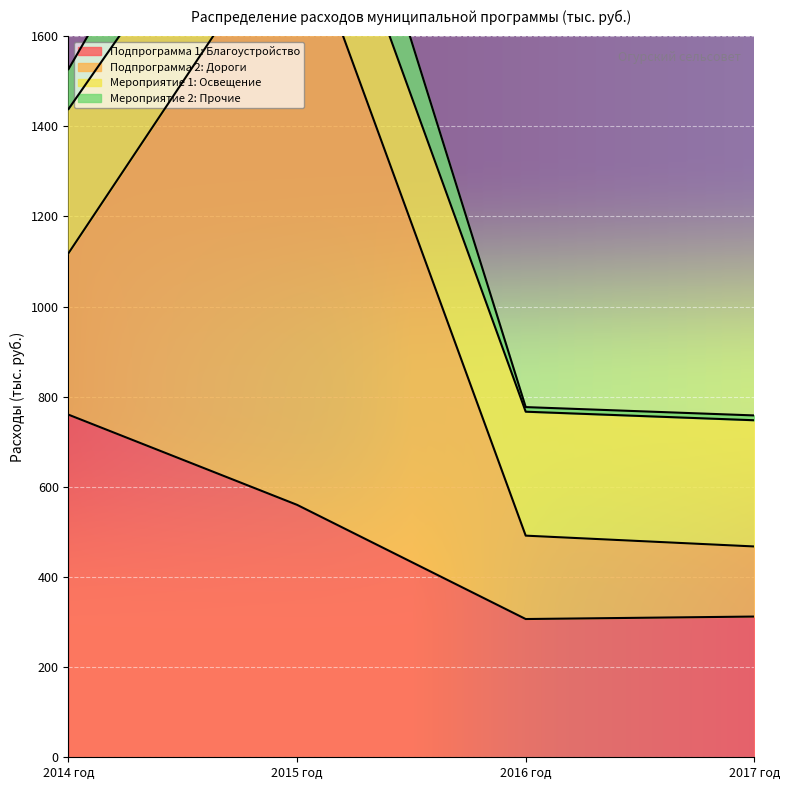

Which series has the largest range (max minus min)?

Мероприятие 2: Прочие